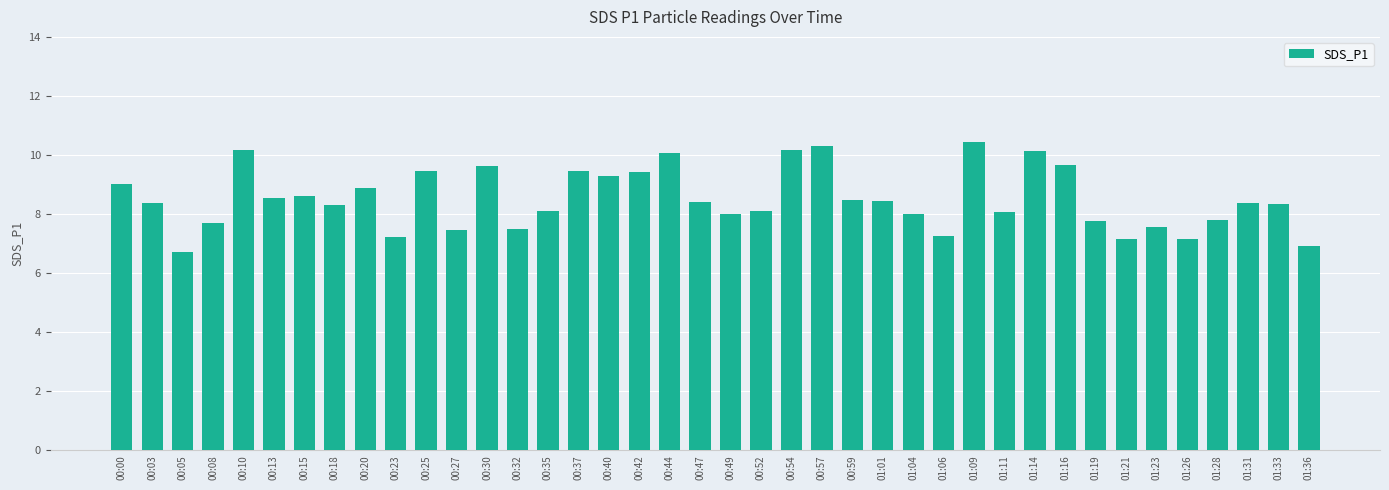

The value at 00:15 is 12.0. True or false?

False